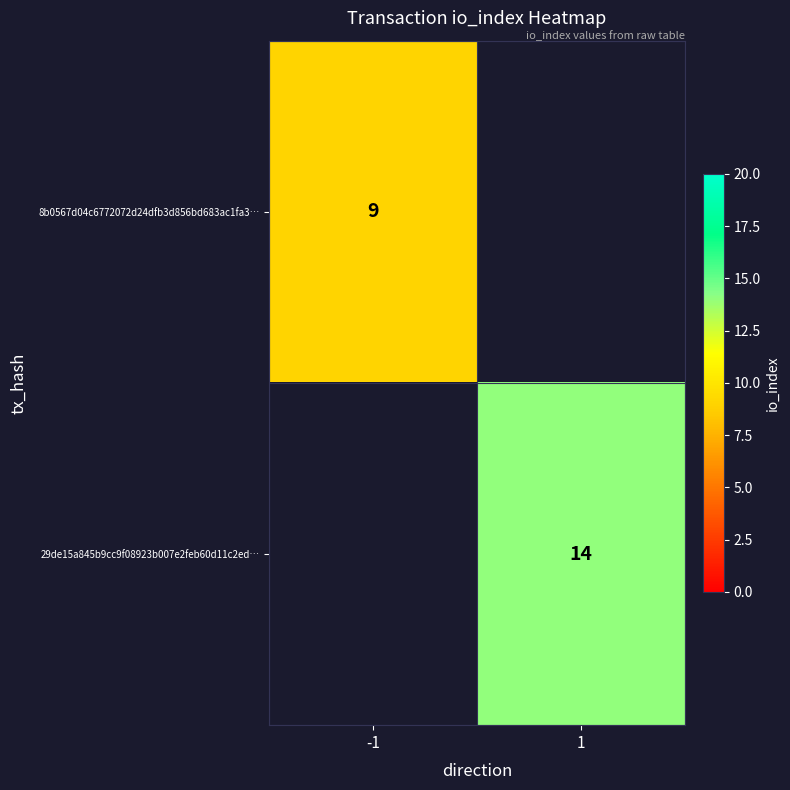

The 8b0567d04c6772072d24dfb3d856bd683ac1fa3… series shows 14 at -1. True or false?

False